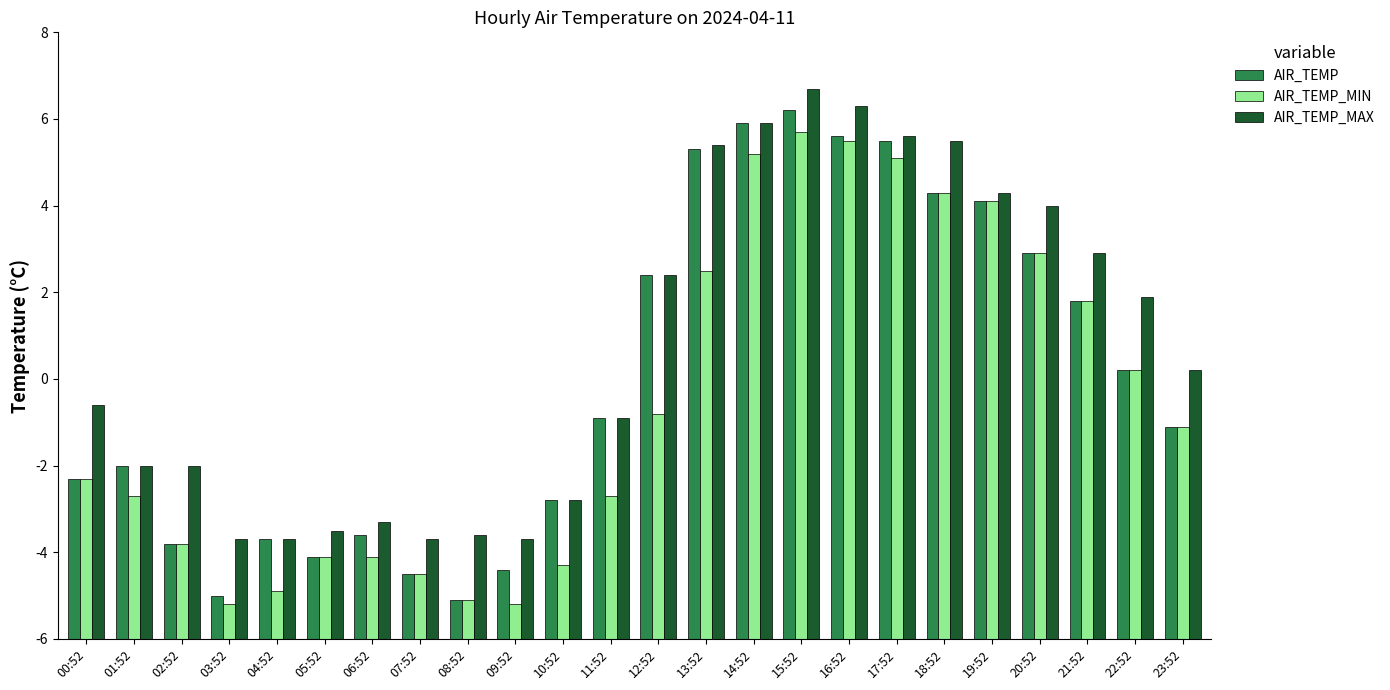

What are all the series names shown in the legend?

AIR_TEMP, AIR_TEMP_MIN, AIR_TEMP_MAX